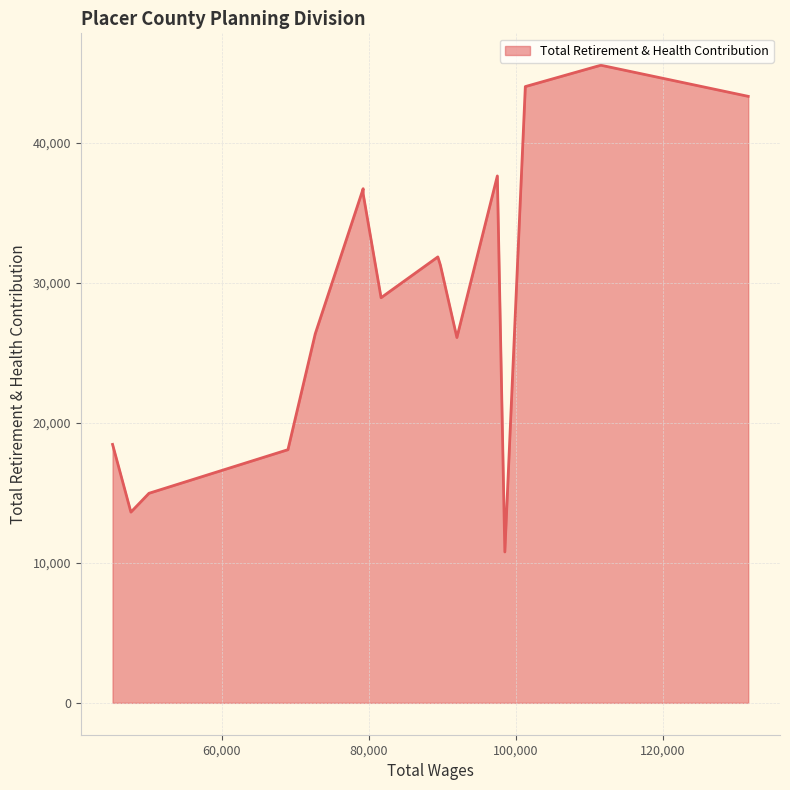

What is the ratio of the value at 101297.0 to the value at 131642.0?

1.0